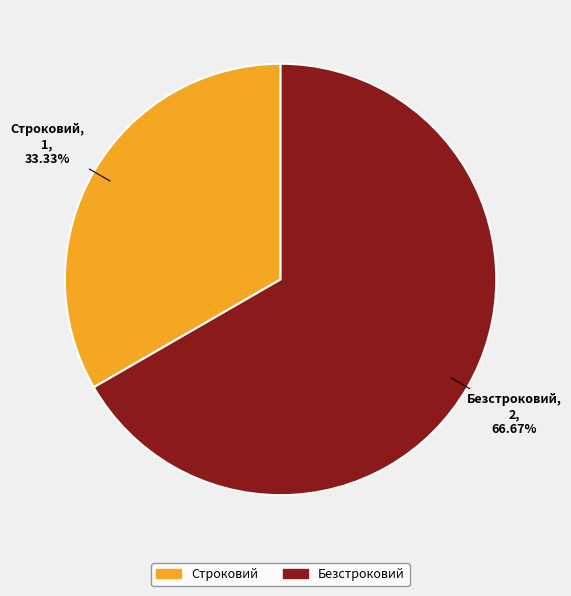

Is it true that Строковий is 33% of the pie?

True